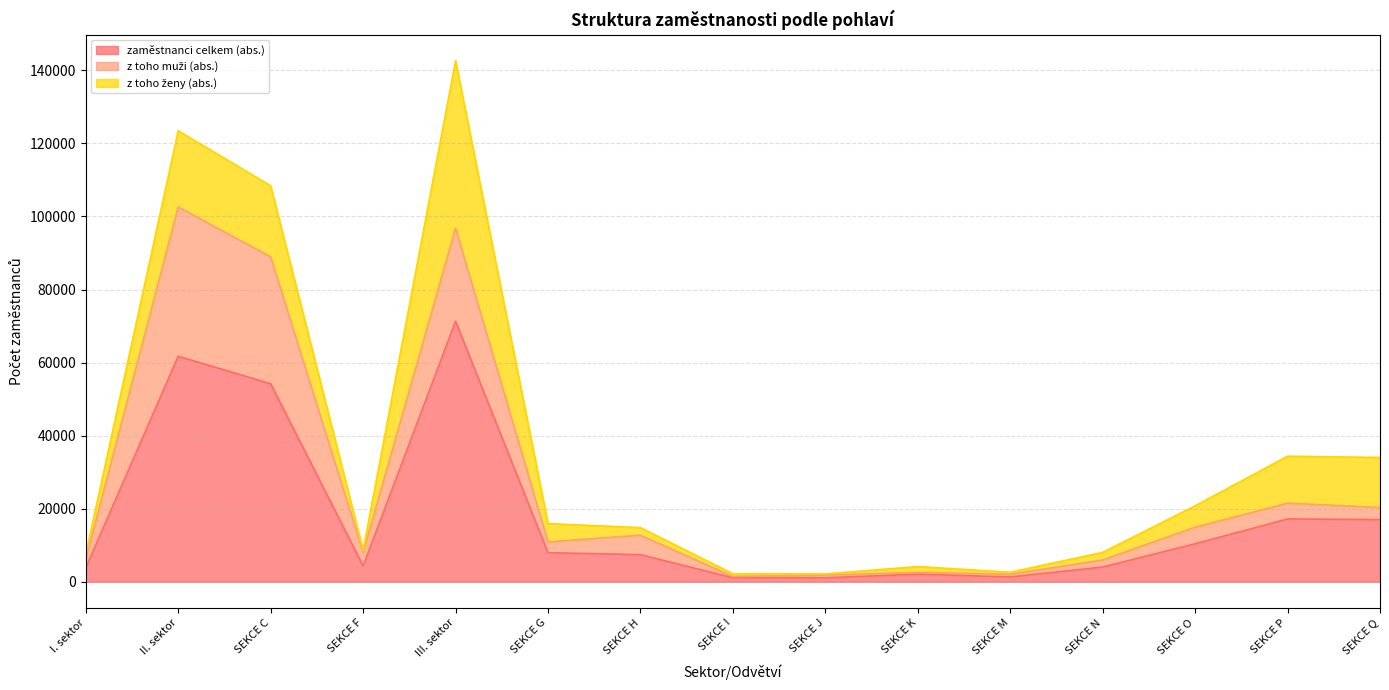

What is the greatest value displayed?

71321